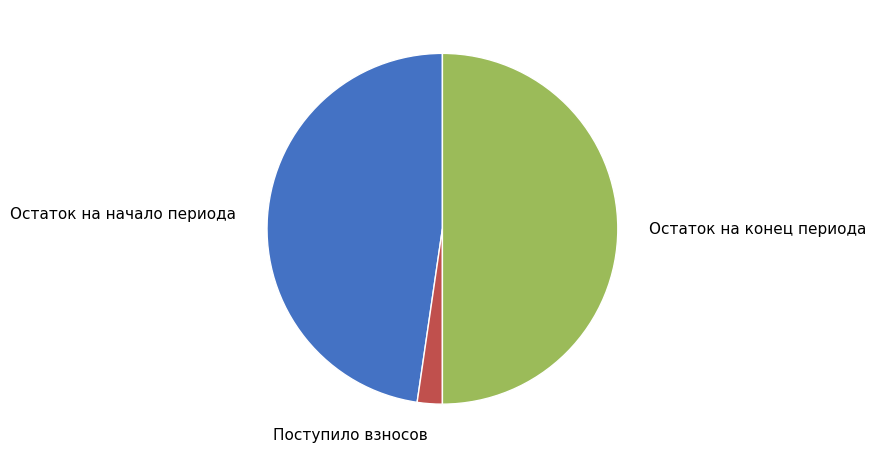

Do Остаток на конец периода and Остаток на начало периода together represent more than half of the pie?

Yes